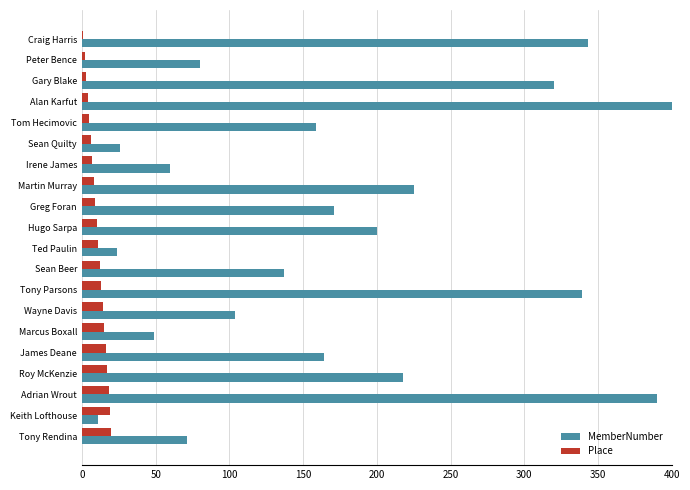

Which series has the largest total across all categories?

MemberNumber